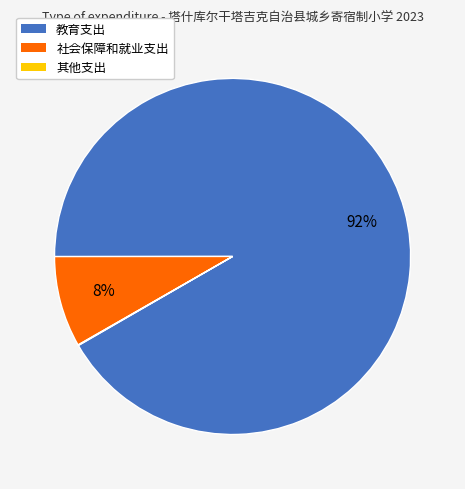

To the nearest percent, what is the combined percentage of 教育支出 and 社会保障和就业支出?

100%